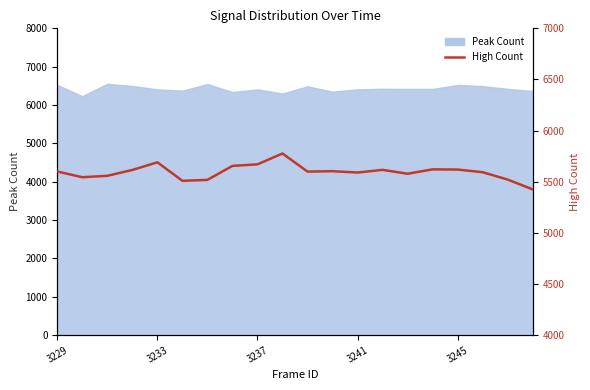

Where is the data nearest to the value 5600?

3229